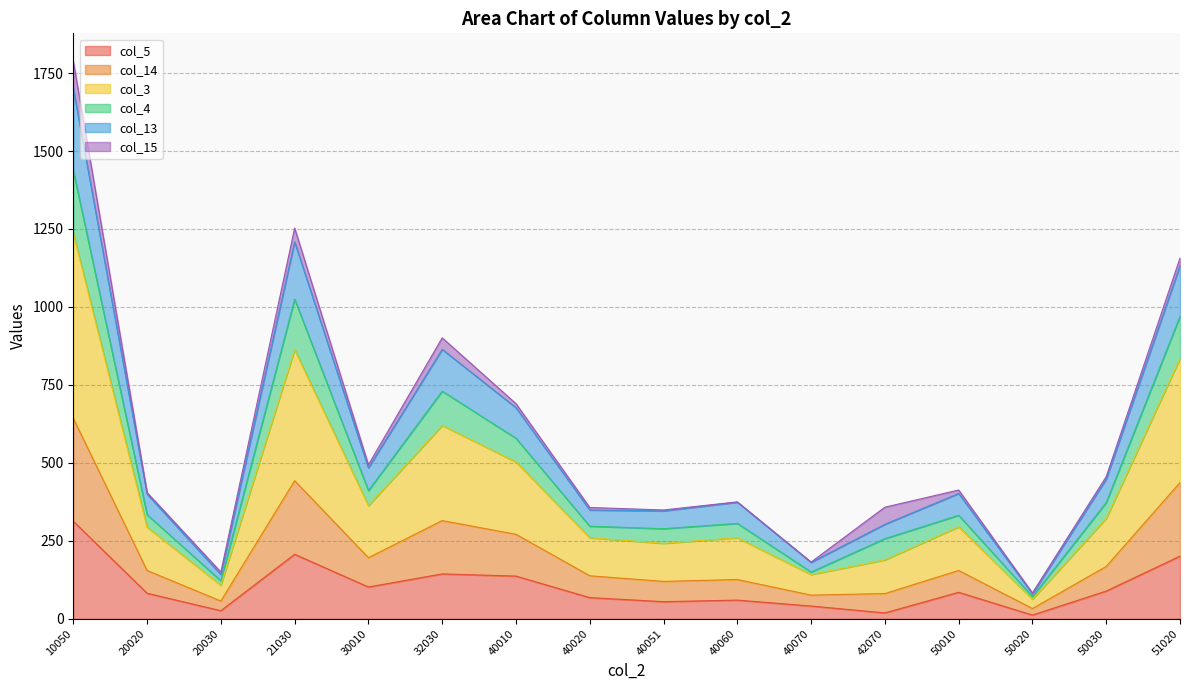

How many interior local peaks does the col_4 series have?

4